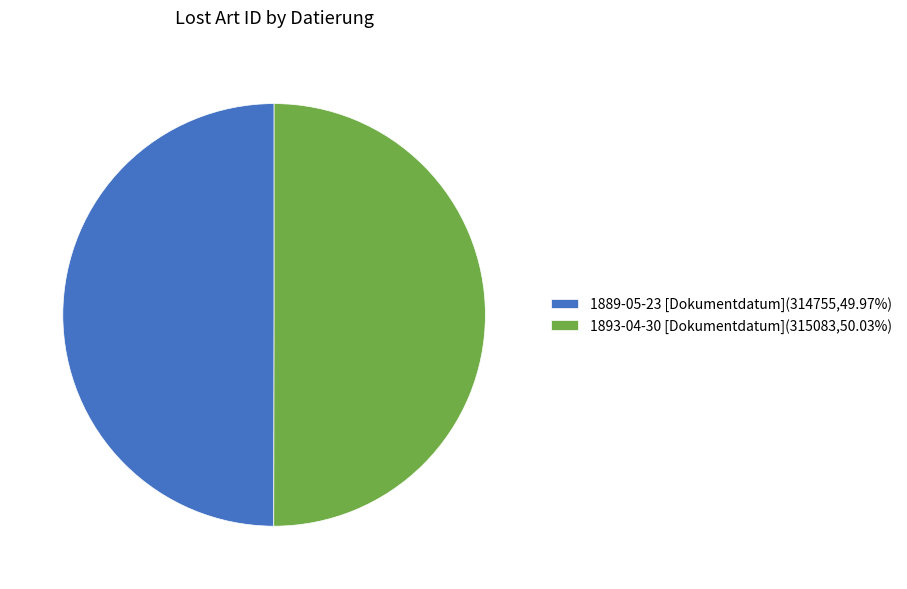

The 1893-04-30 [Dokumentdatum] slice represents 50% of the pie. True or false?

True